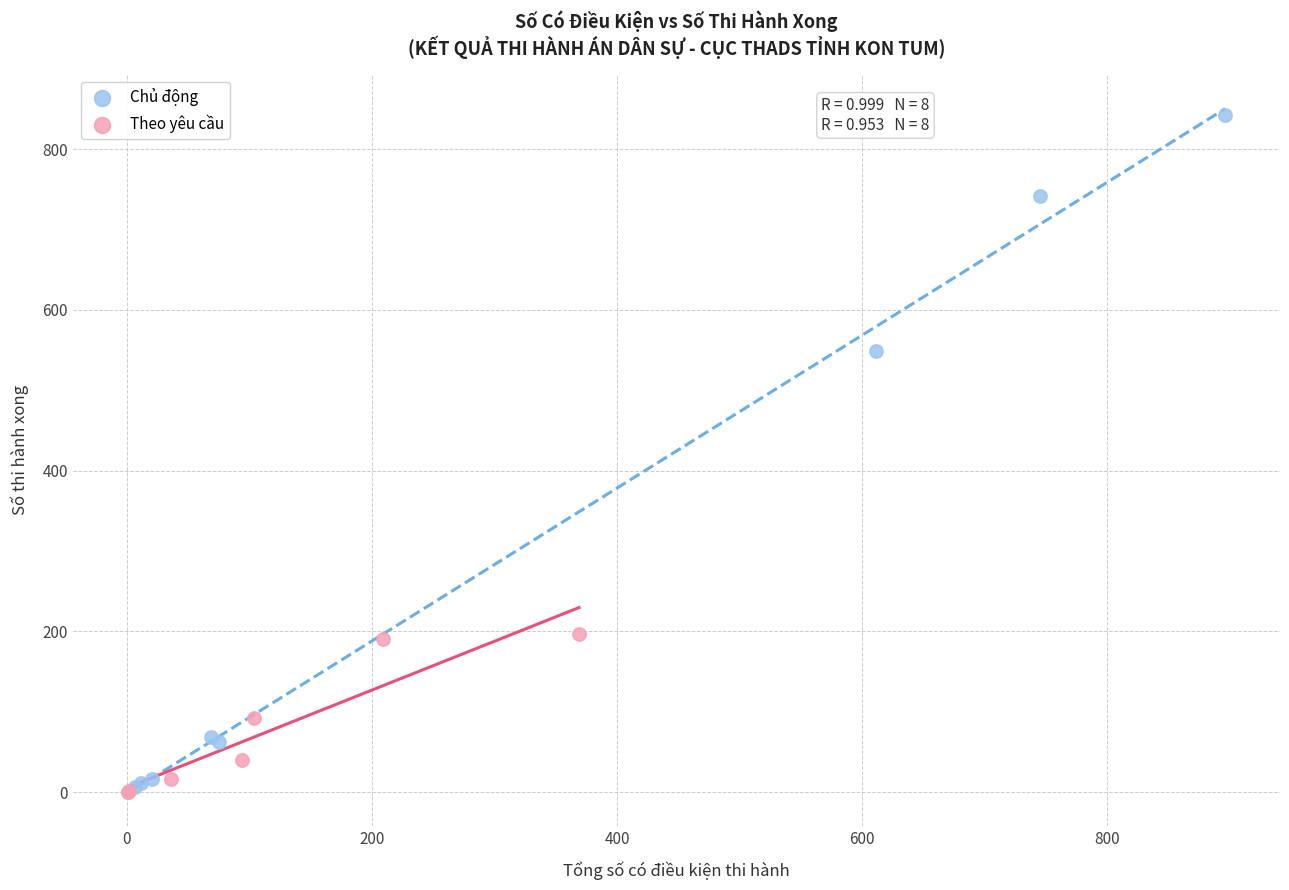

Which series contains the highest Y value?

Chủ động